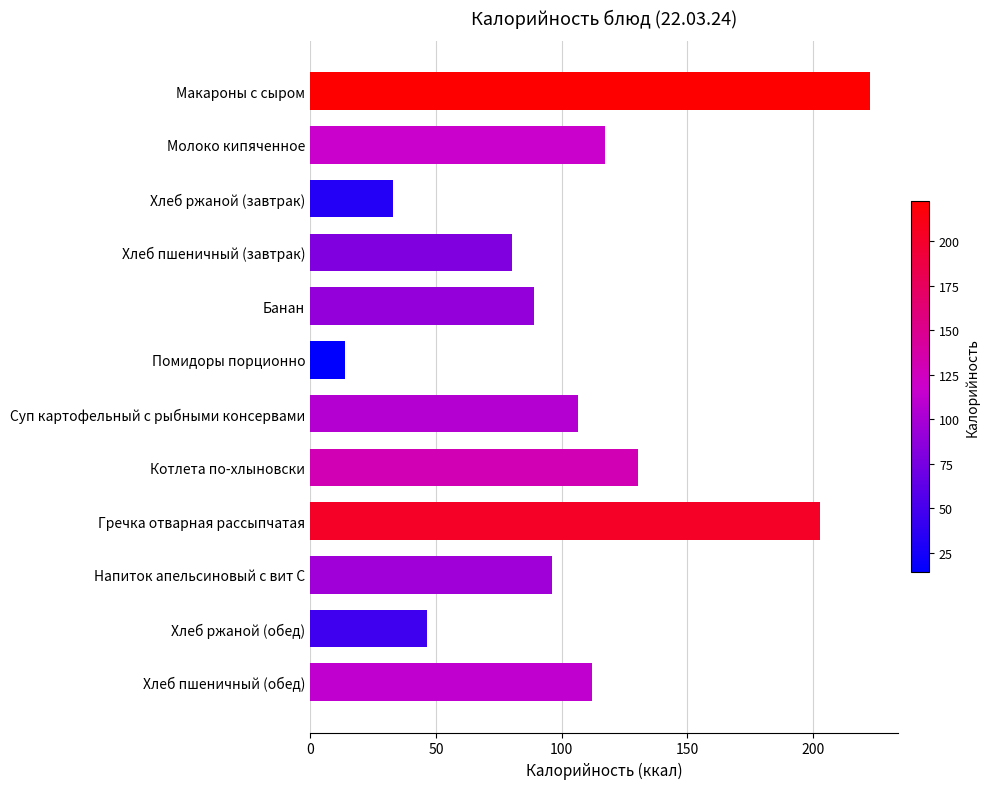

Rank the categories by value from highest to lowest.

Макароны с сыром, Гречка отварная рассыпчатая, Котлета по-хлыновски, Молоко кипяченное, Хлеб пшеничный (обед), Суп картофельный с рыбными консервами, Напиток апельсиновый с вит С, Банан, Хлеб пшеничный (завтрак), Хлеб ржаной (обед), Хлеб ржаной (завтрак), Помидоры порционно